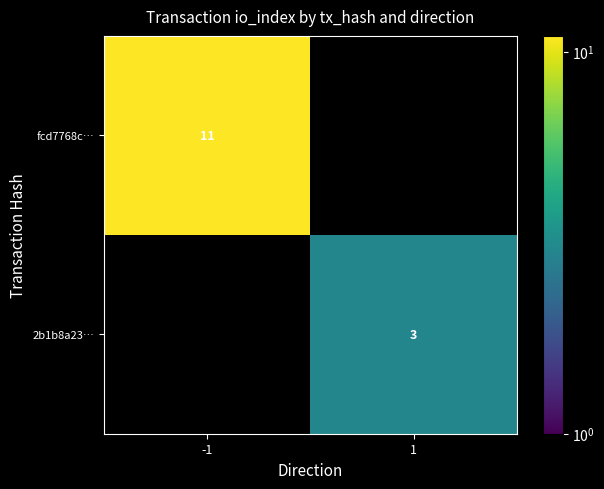

Between -1 and 1, which is larger?

-1